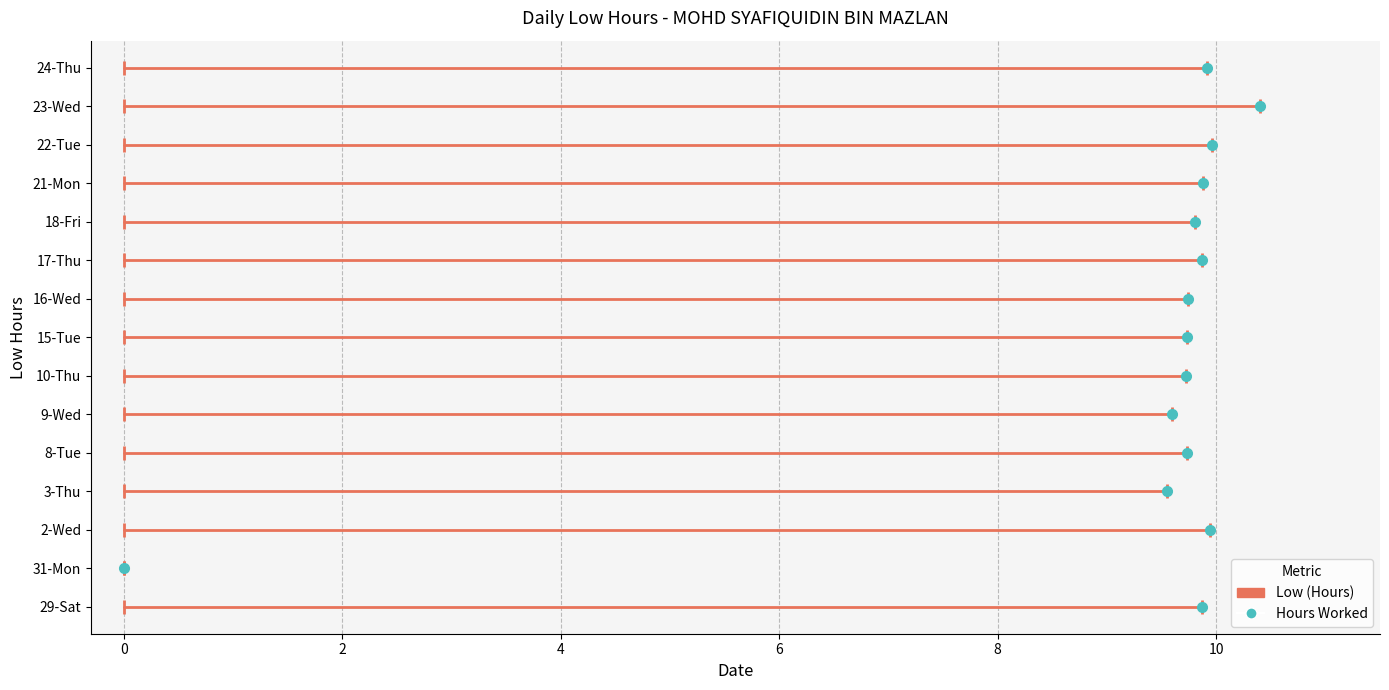

What is the value of the 15th point from the left?

9.9